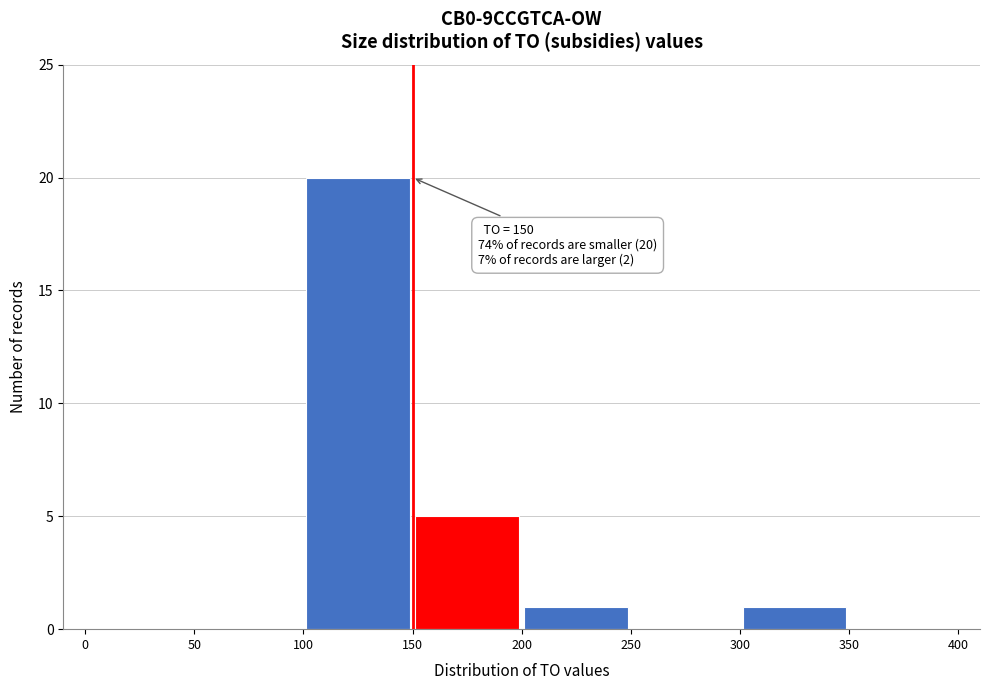

Over which range of the x-axis is the bar tallest?

100 to 150